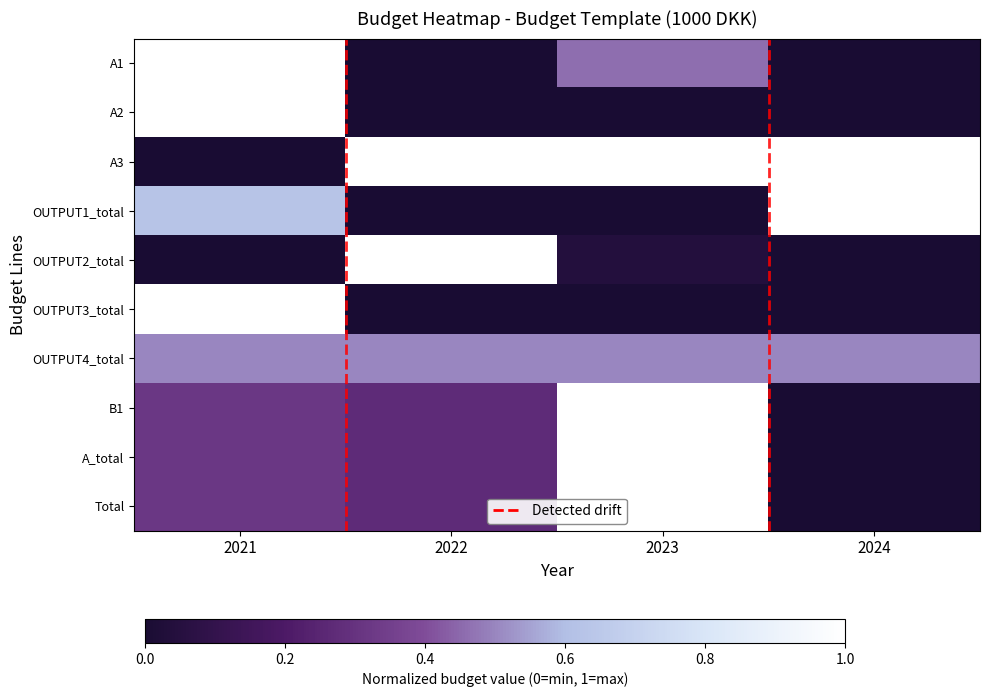

Which has a higher value, 2023 or 2024?

2023